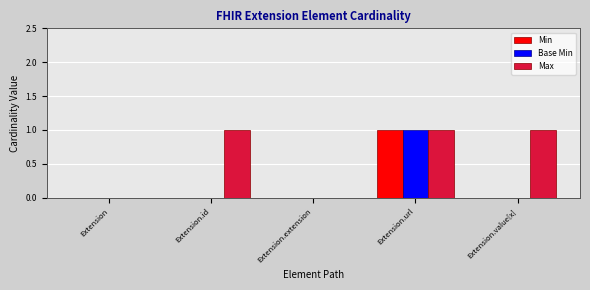

The Min series shows 1 at Extension.url. True or false?

True